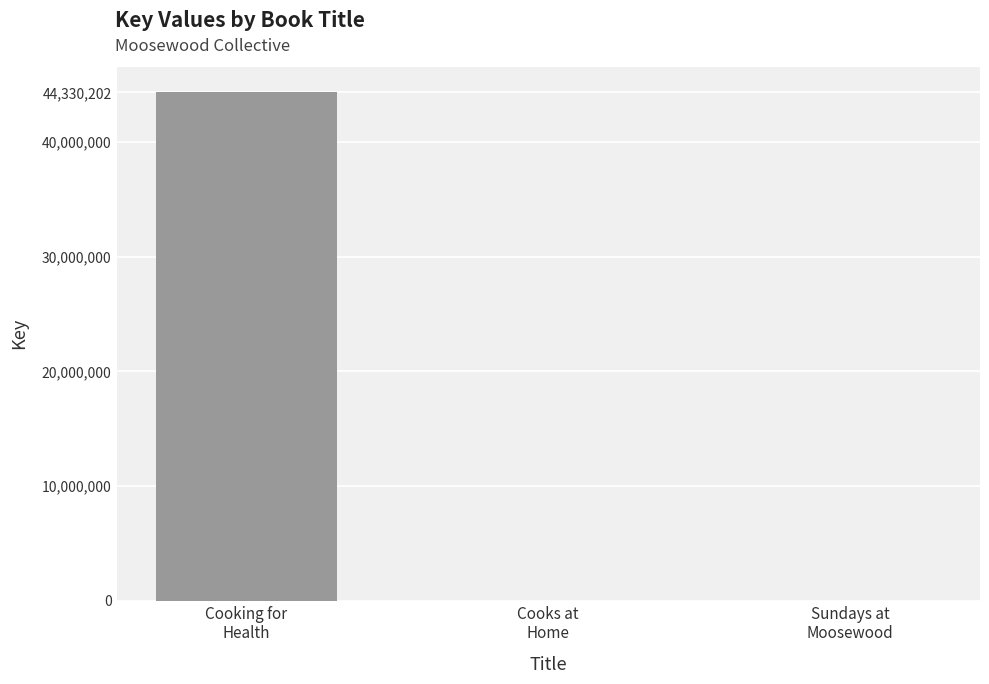

What is the greatest value displayed?

44330202